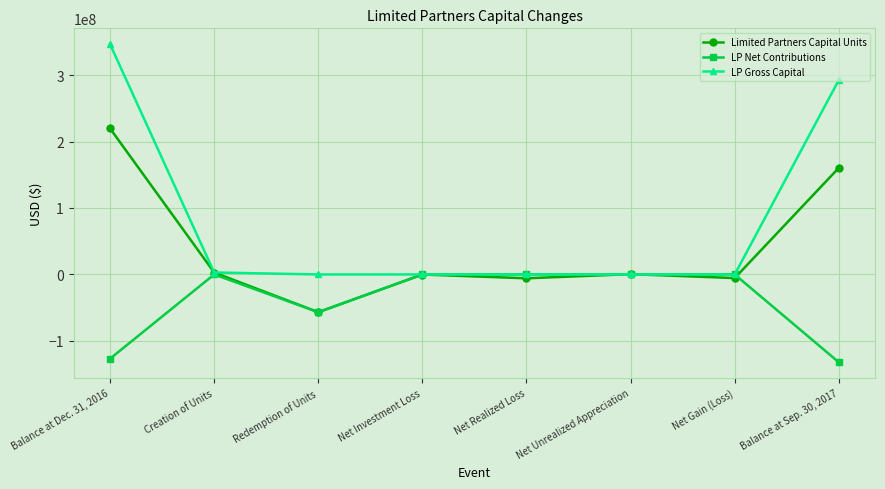

At which category does the chart reach its peak across all series?

Balance at Dec. 31, 2016